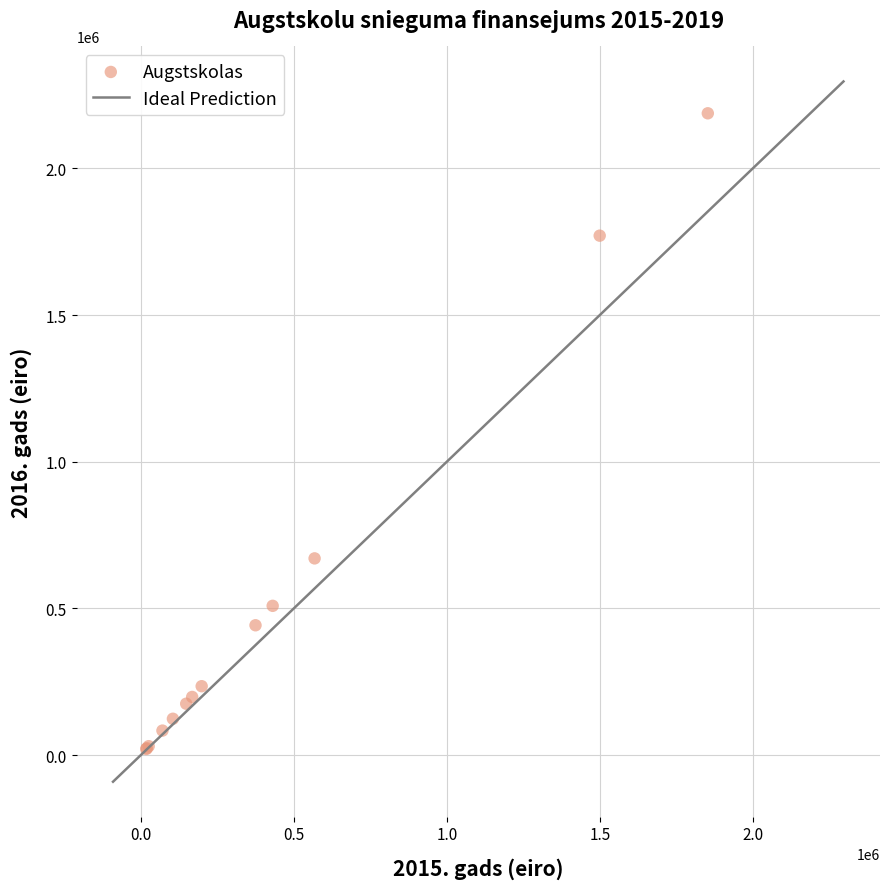

What Y value in the scatter plot is closest to 1104344?

670527